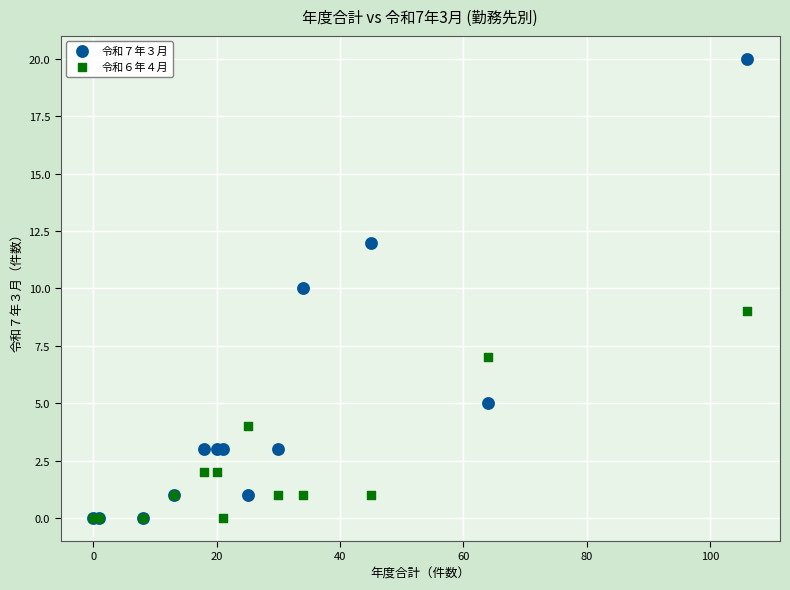

Which series has the largest Y range (max minus min)?

令和７年３月